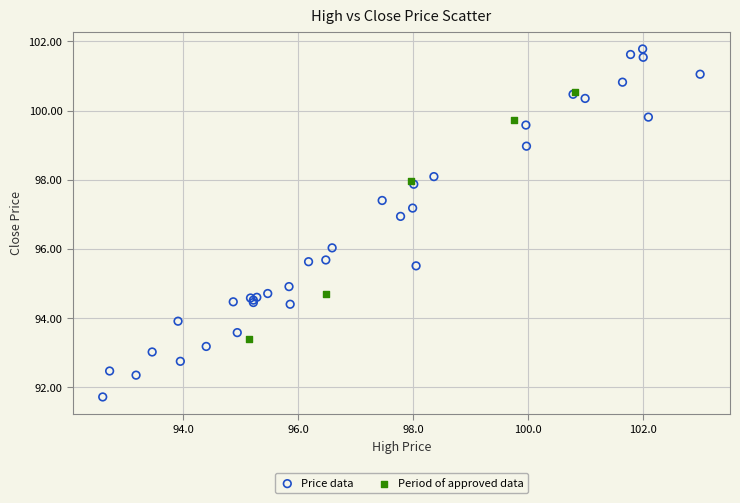

Which series contains the lowest Y value?

Price data